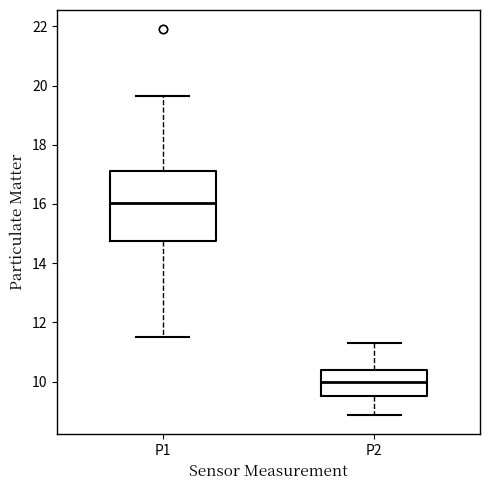

Which box's median line is the lowest?

P2